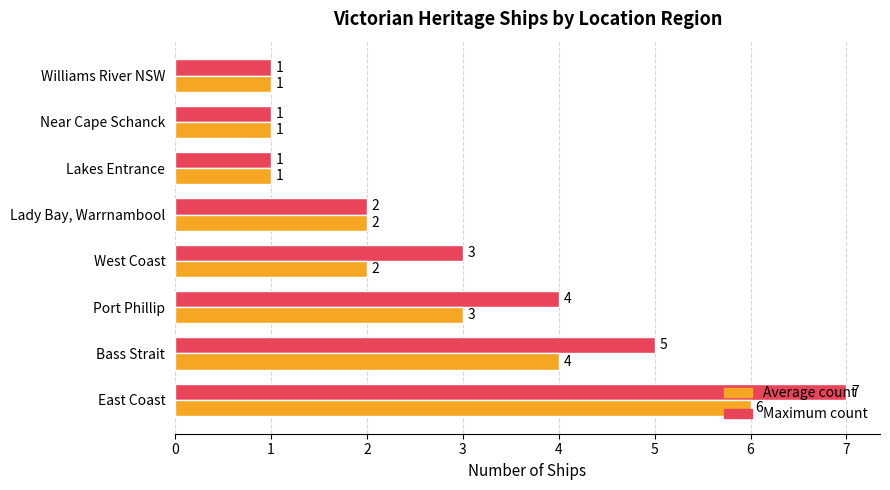

At how many categories does at least one series exceed 6?

1